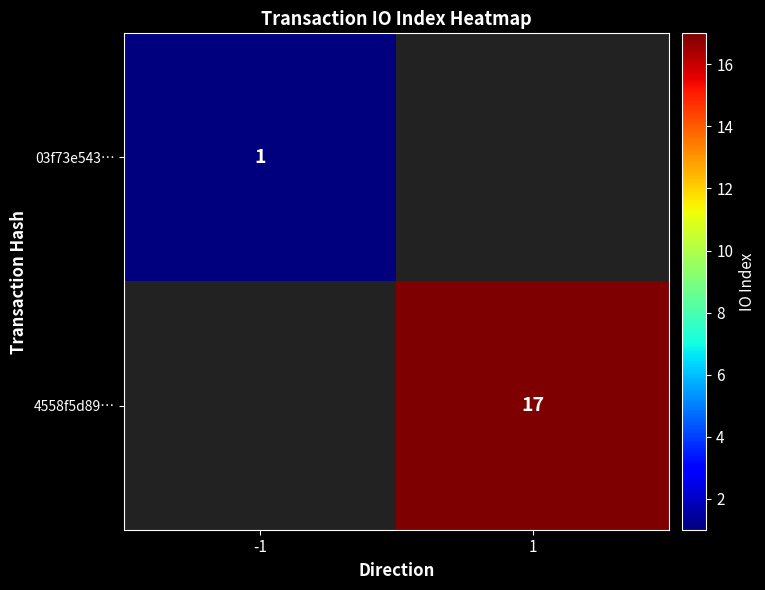

True or false: 4558f5d89… has a value of 17 at 1.

True